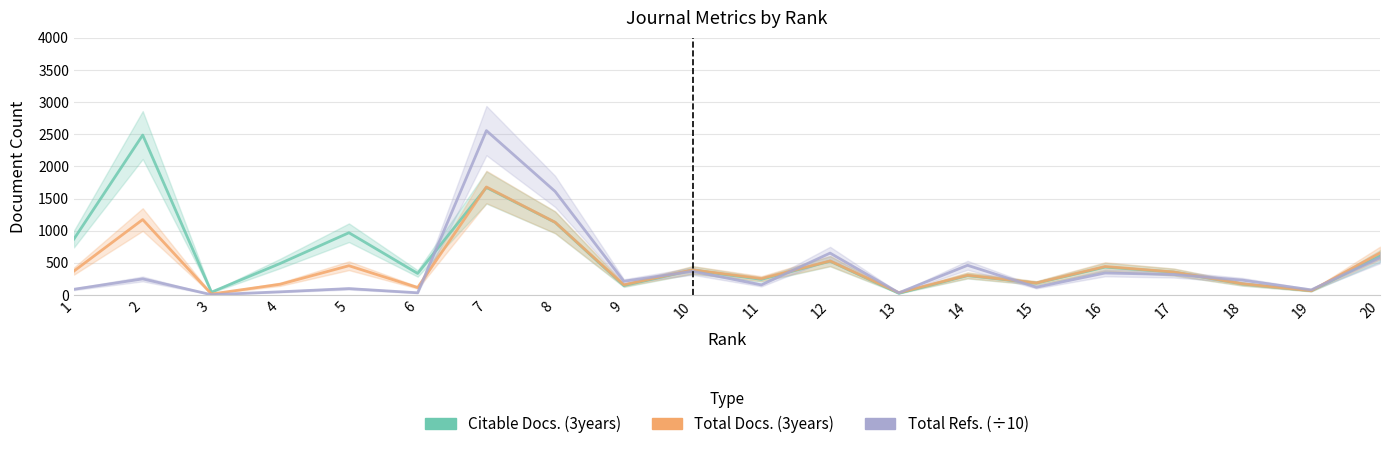

Which series has the widest spread of values?

Total Refs. (÷10)